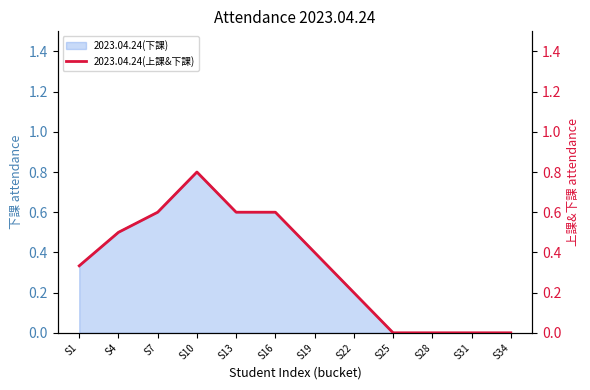

True or false: the data shows 0.6 at S7.

True